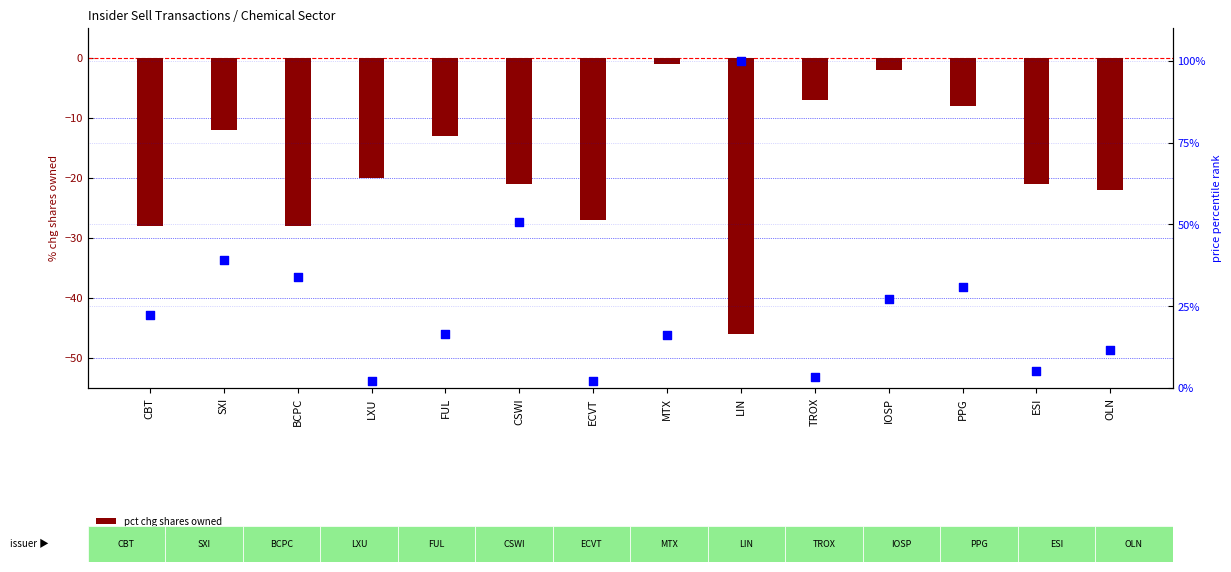

Which series reaches the maximum Y coordinate?

price percentile within sample